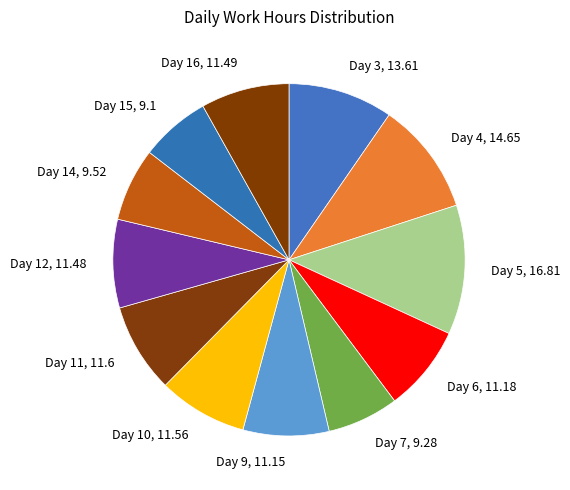

What is the largest slice in the pie chart?

Day 5